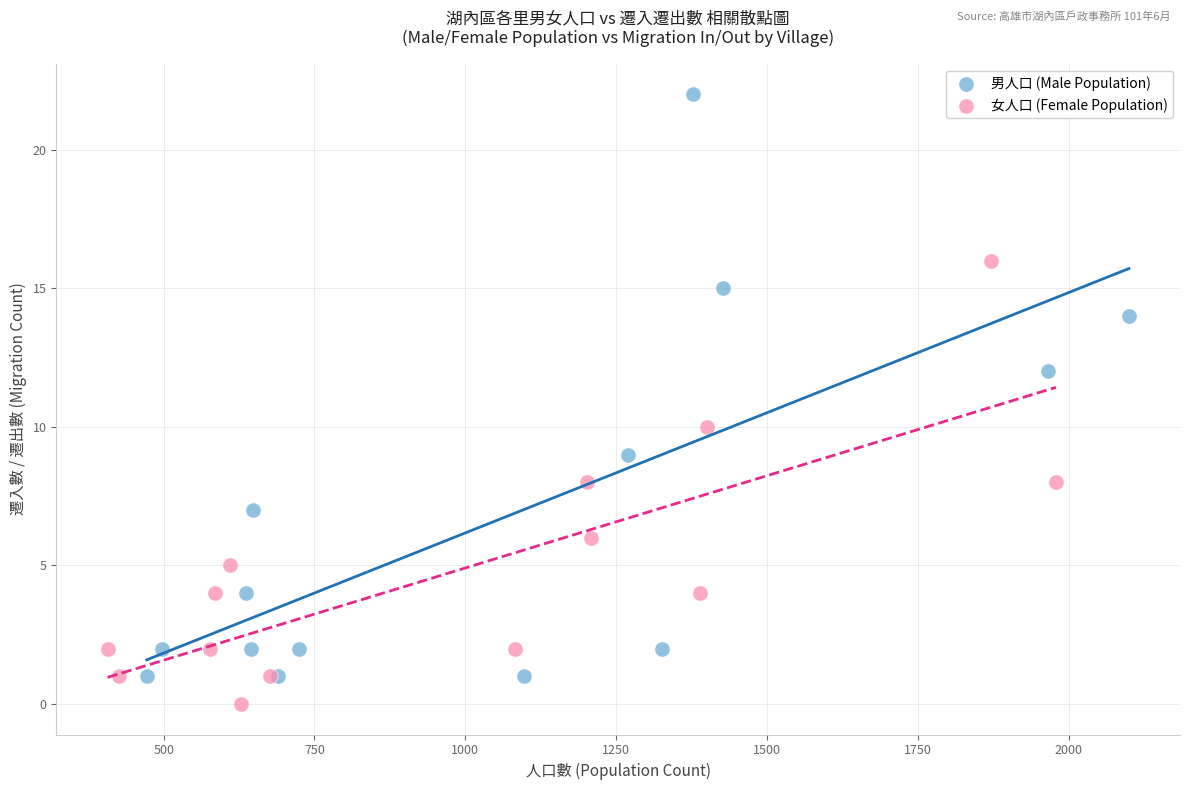

What are all the series names shown in the legend?

男人口 (Male Population), 女人口 (Female Population)